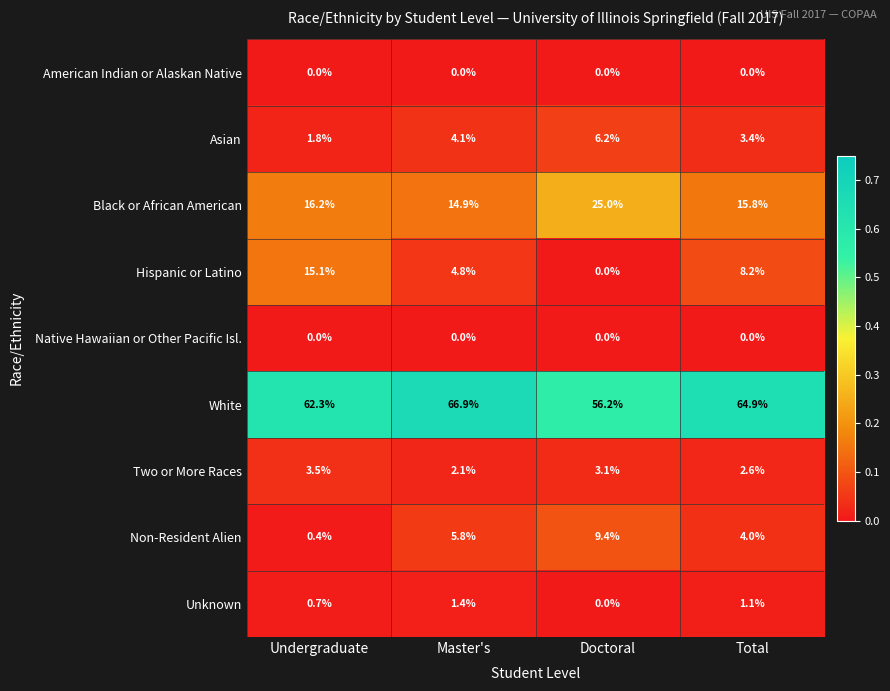

List the labels in order of Hispanic or Latino value, largest first.

Undergraduate, Total, Master's, Doctoral